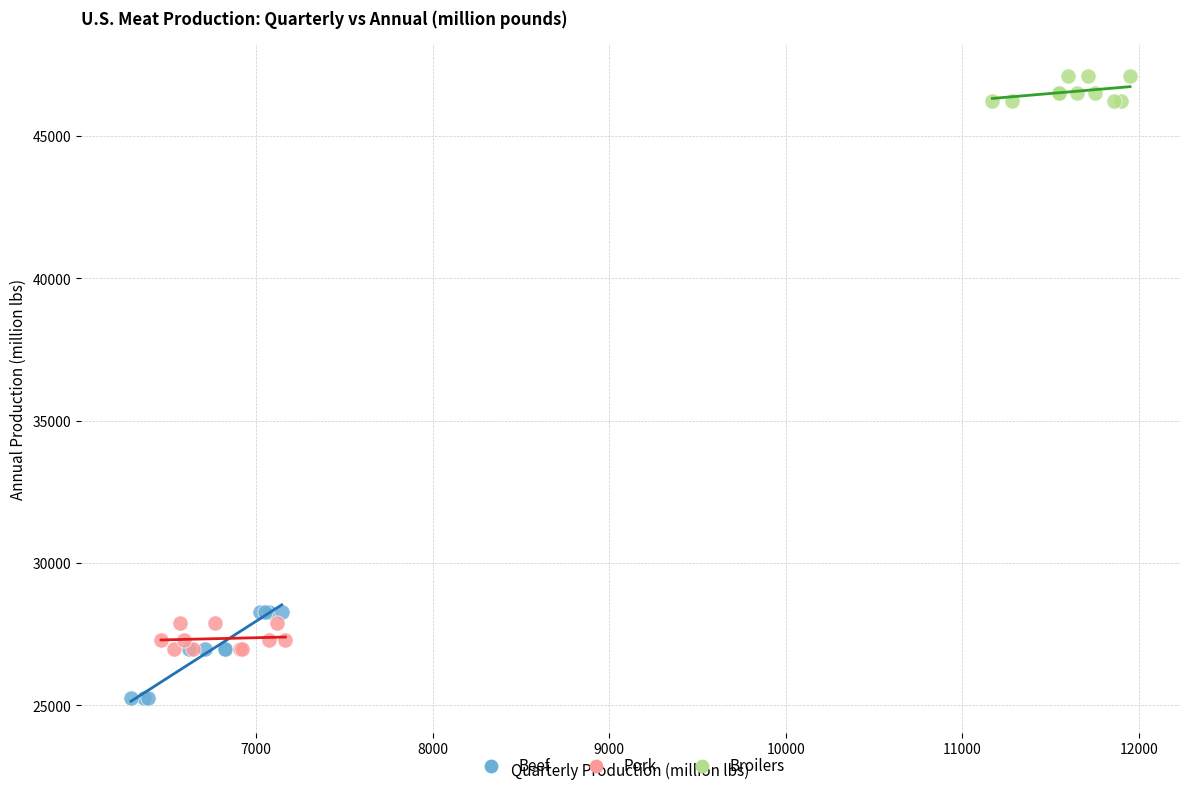

Which series has the widest spread of Y values?

Beef